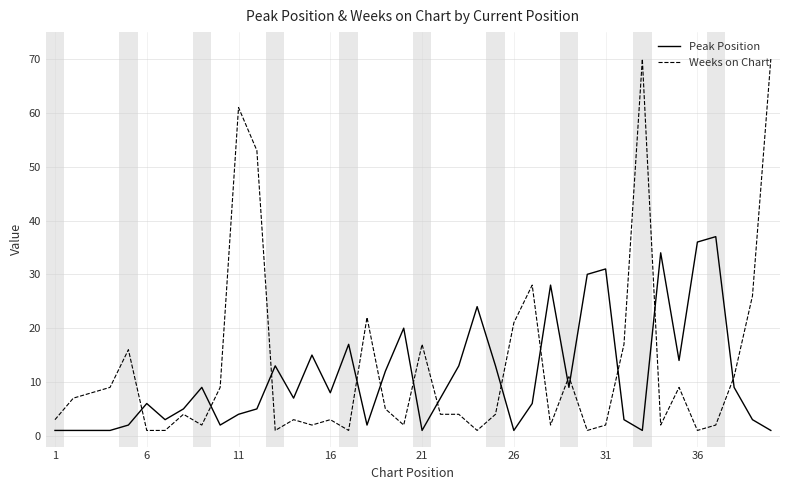

What is the difference between the maximum and minimum values in the Weeks on Chart series?

69